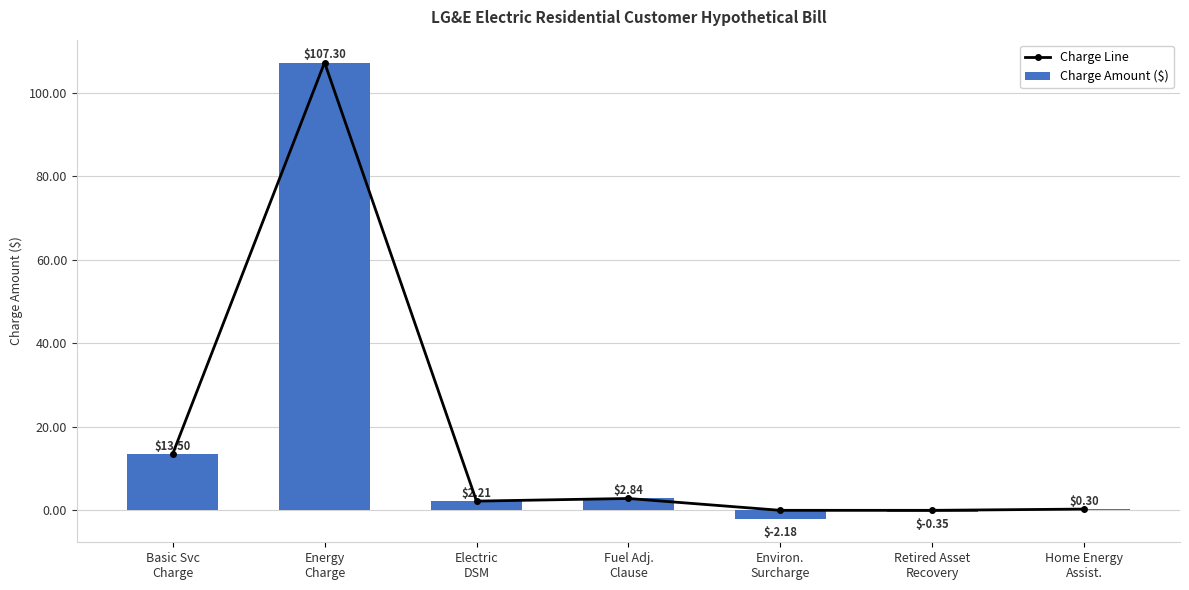

Rank the categories by Charge Line value from highest to lowest.

Energy
Charge, Basic Svc
Charge, Fuel Adj.
Clause, Electric
DSM, Home Energy
Assist., Environ.
Surcharge, Retired Asset
Recovery